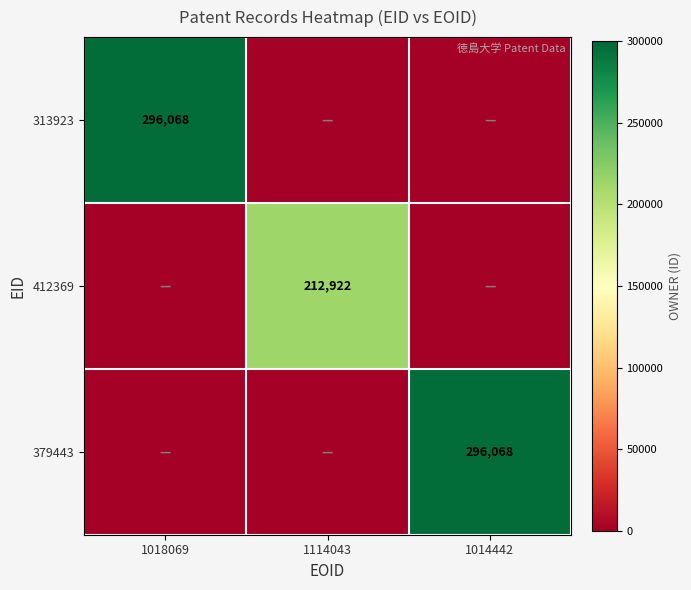

Is the value of 412369 at 1114043 greater than the value of 313923 at 1018069?

No